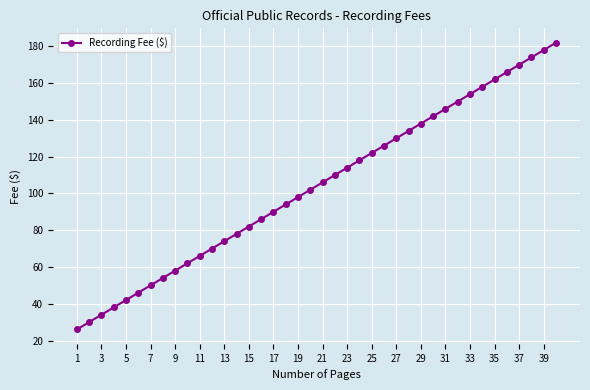

What is the difference between the second highest and second lowest values?

148